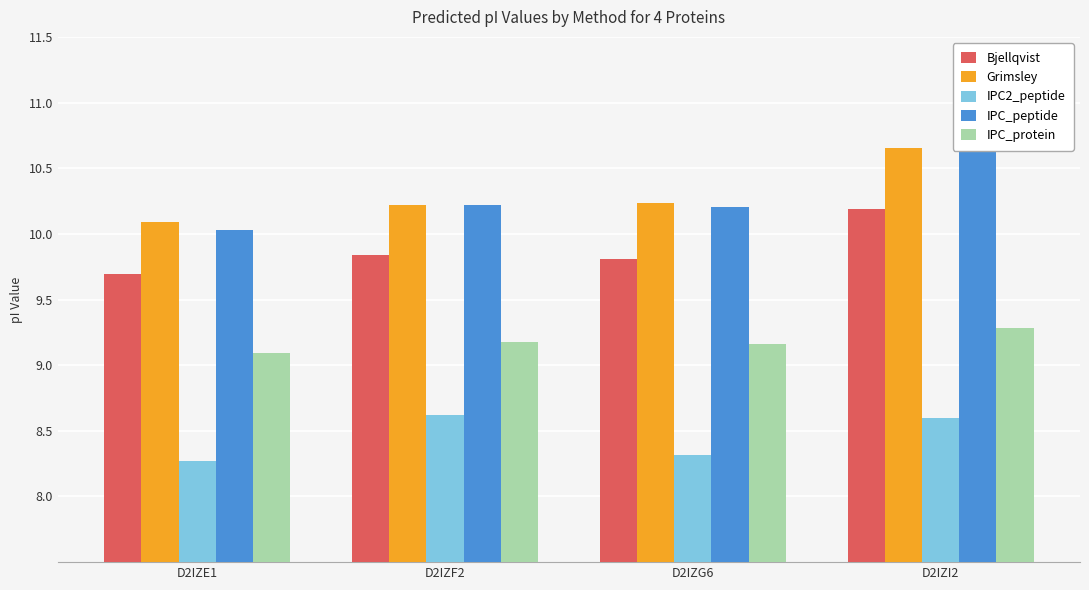

What is the total value across all series at D2IZI2?

49.4